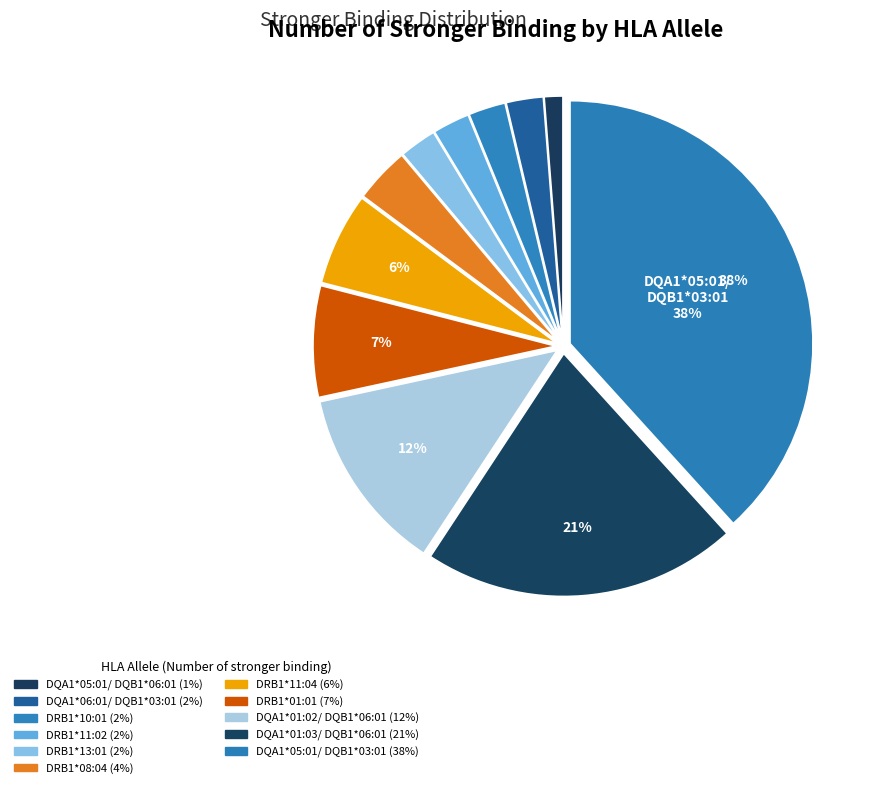

How many slices are in this pie chart?

11